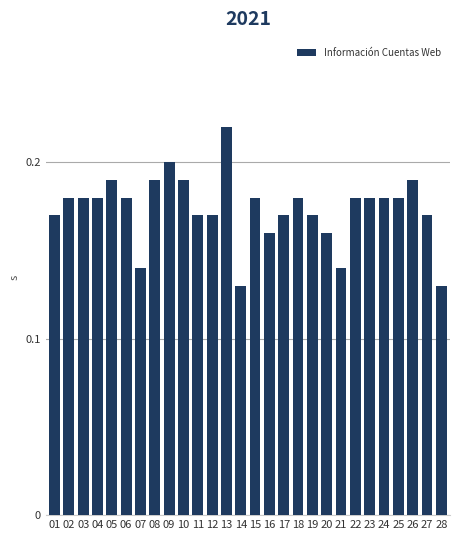

At which category does the chart reach its peak across all series?

13